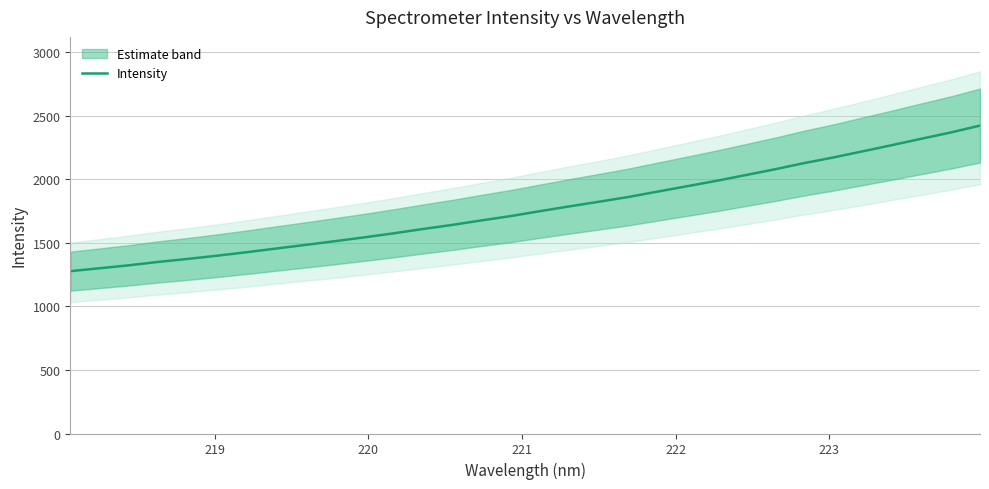

What is the minimum value shown in the chart?

1276.5